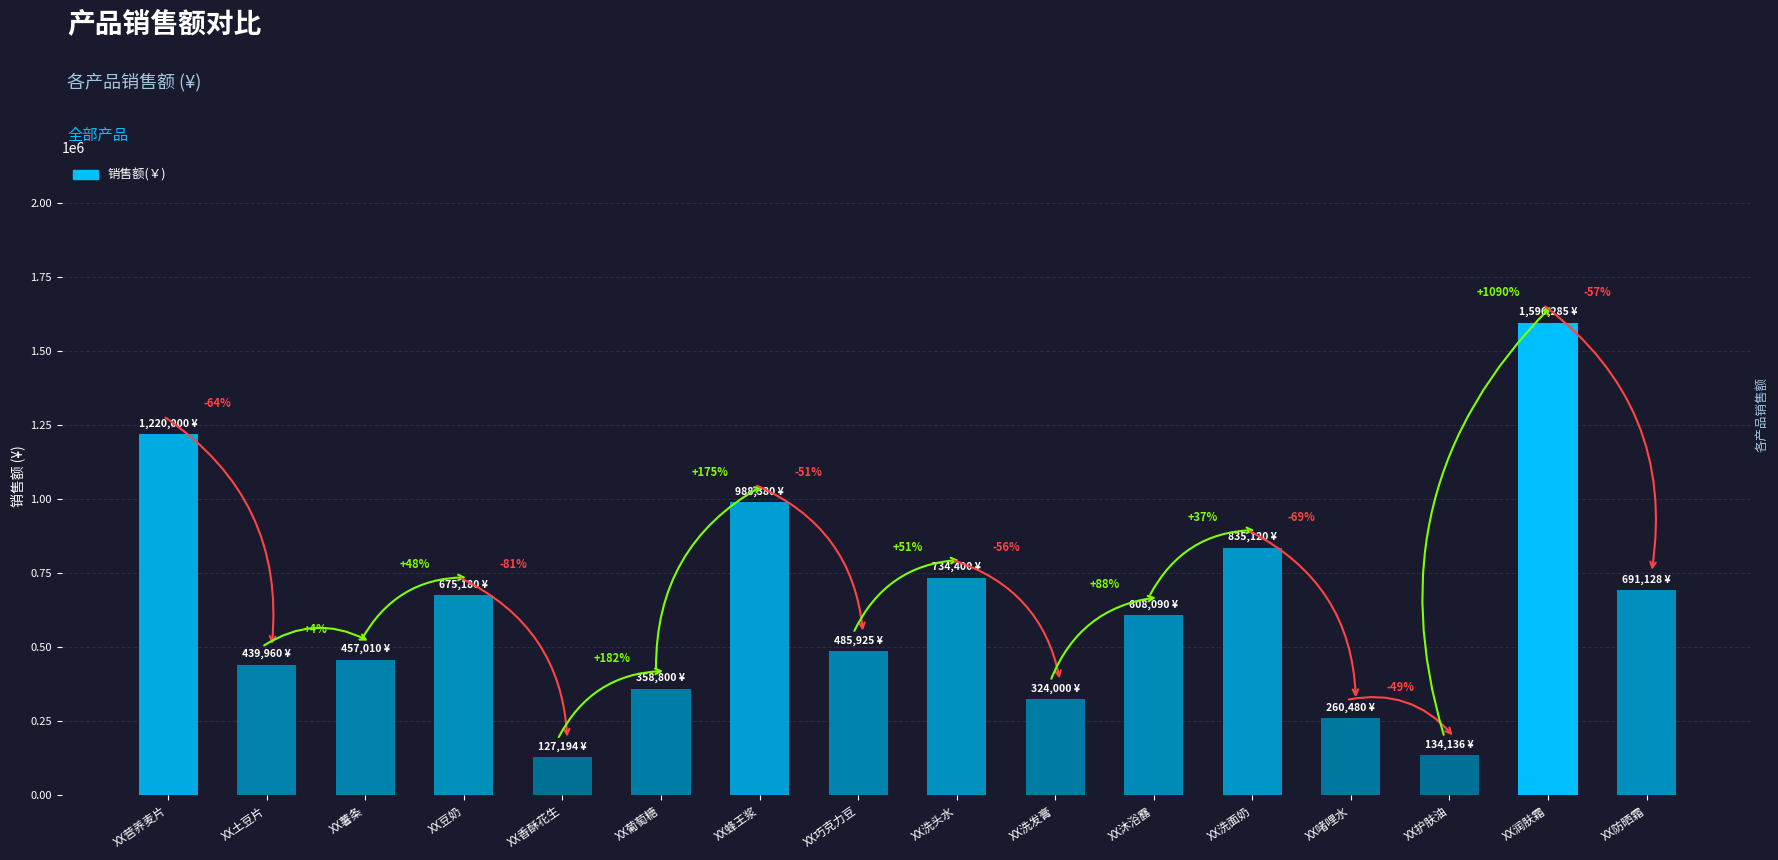

Reading left to right, transcribe all the data shown in this chart.

XX营养麦片=1219999.5	XX土豆片=439960.0	XX薯条=457010.0	XX豆奶=675180.0	XX香酥花生=127194.0	XX葡萄糖=358800.0	XX蜂王浆=988380.0	XX巧克力豆=485925.0	XX洗头水=734400.0	XX洗发膏=324000.0	XX沐浴露=608090.0	XX洗面奶=835120.0	XX啫哩水=260480.0	XX护肤油=134136.0	XX润肤霜=1596285.0	XX防晒霜=691128.0